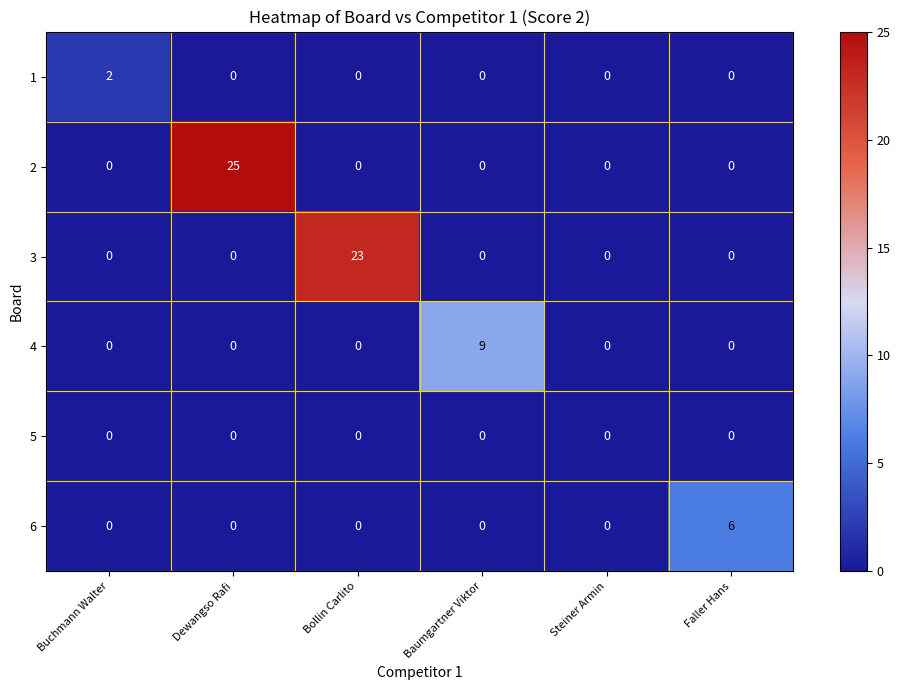

At how many categories does at least one series exceed 15?

2